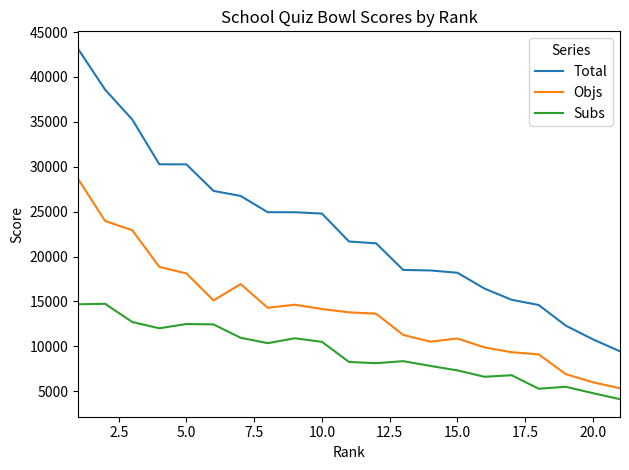

What is the difference between the maximum and minimum values in the Objs series?

23317.2